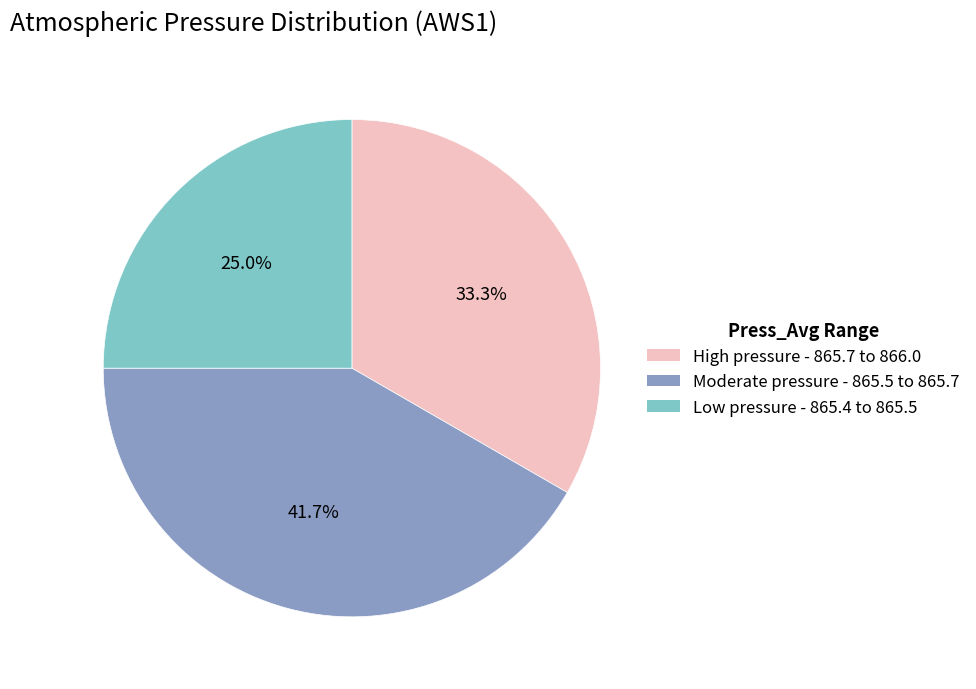

What percentage do High pressure - 865.7 to 866.0 and Moderate pressure - 865.5 to 865.7 together represent?

75.0%